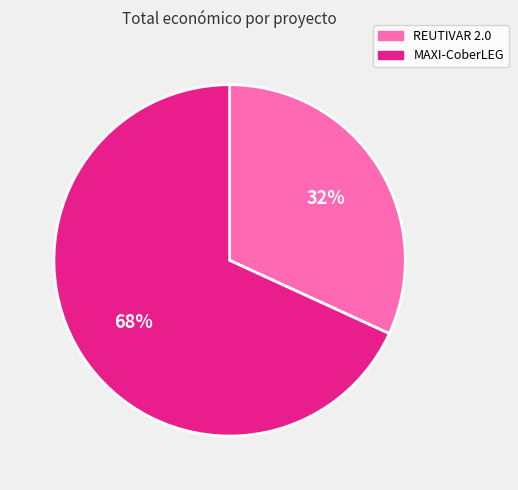

Is it true that MAXI-CoberLEG is 81% of the pie?

False